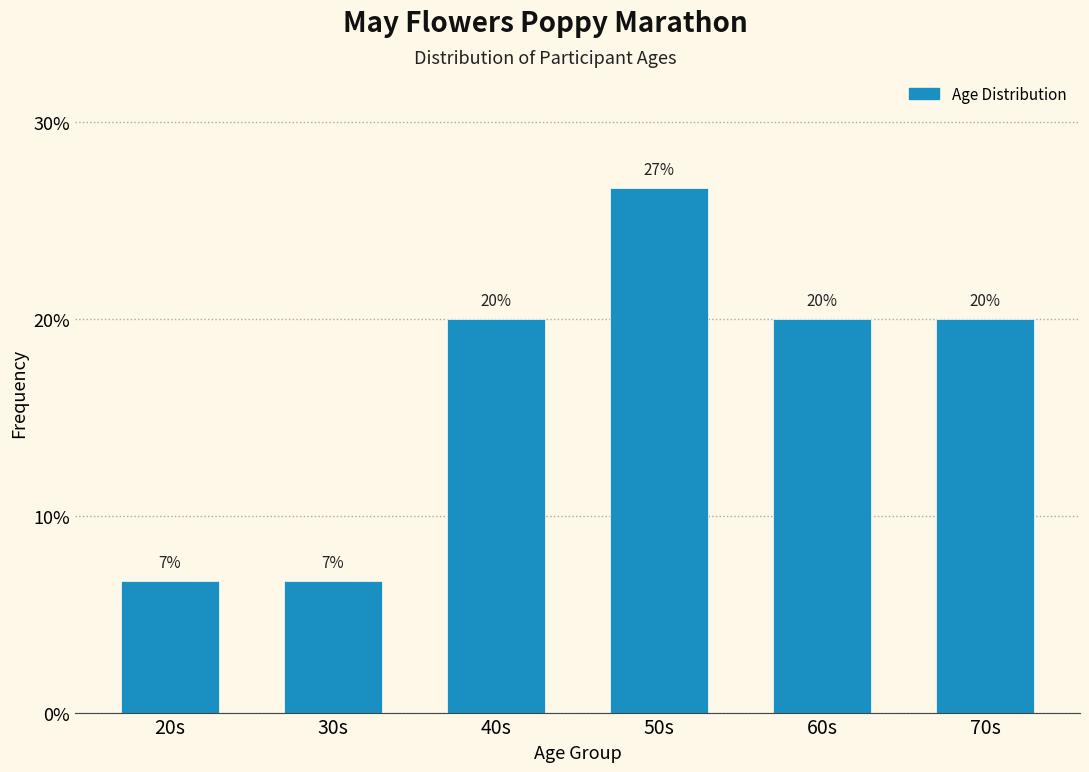

What is the minimum value shown in the chart?

6.7